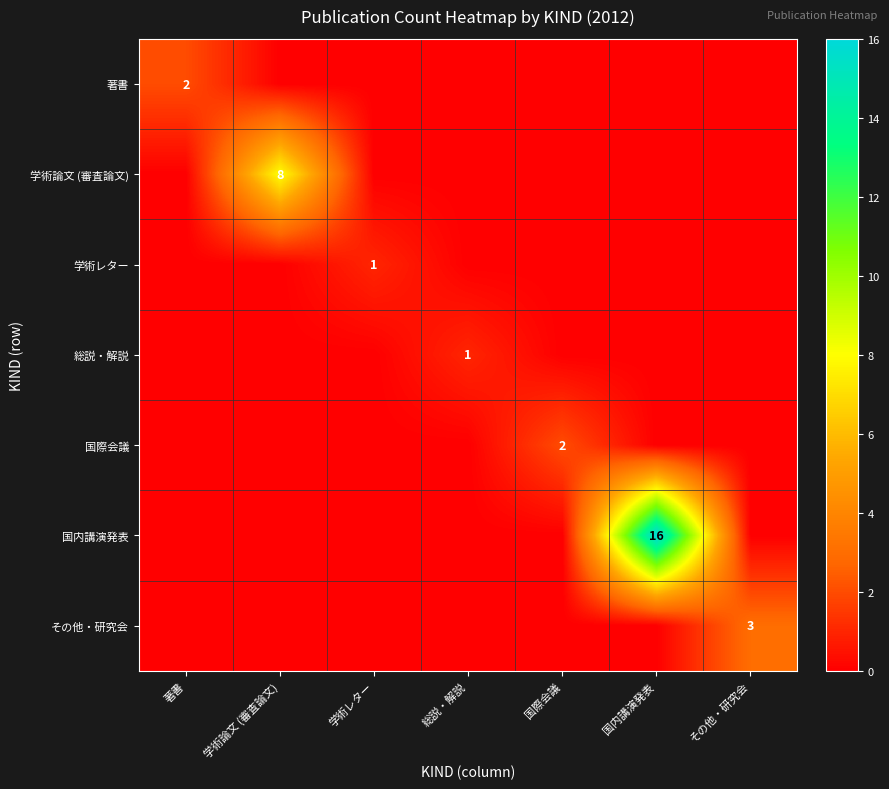

True or false: 著書 has a value of 0 at 著書.

False